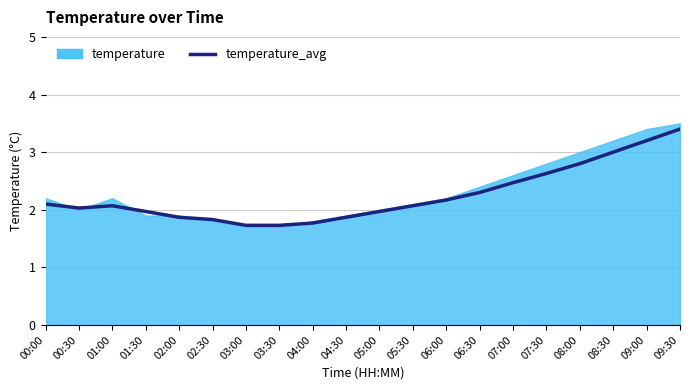

Which label corresponds to the largest value in the chart?

09:30